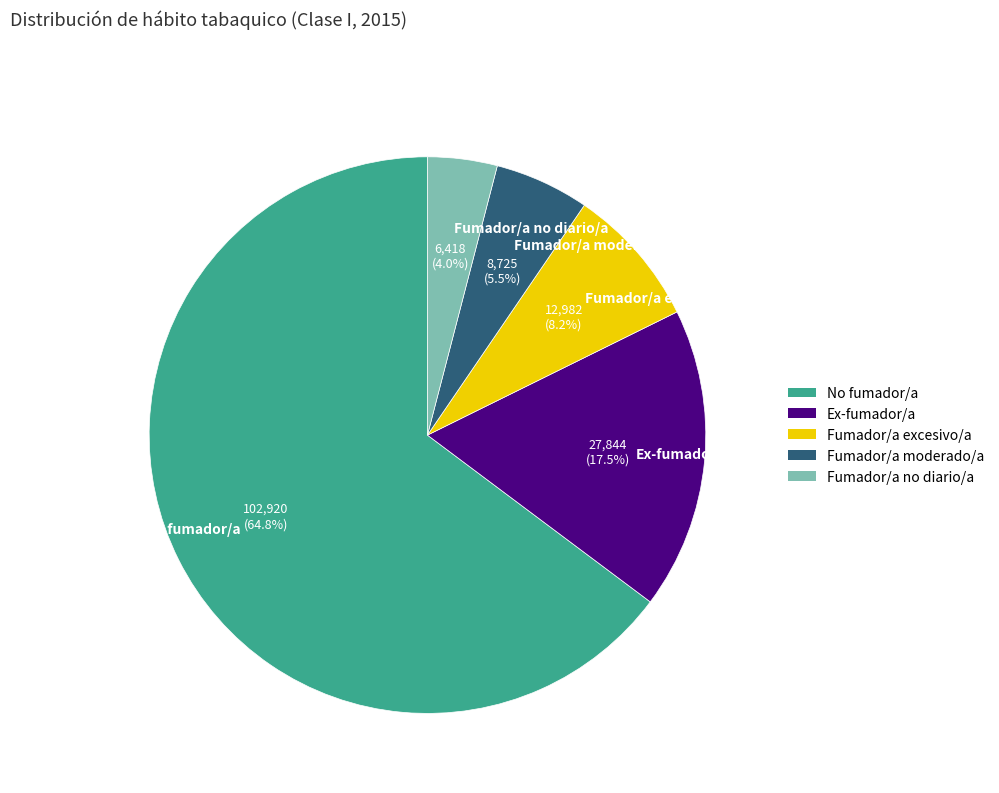

What percentage is NOT represented by Fumador/a excesivo/a?

91.8%